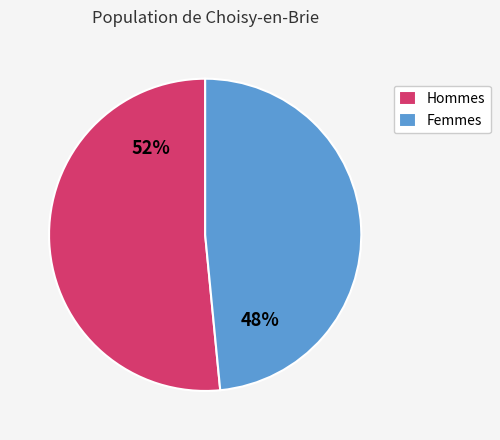

To the nearest percent, what percentage of the pie is Hommes?

52%